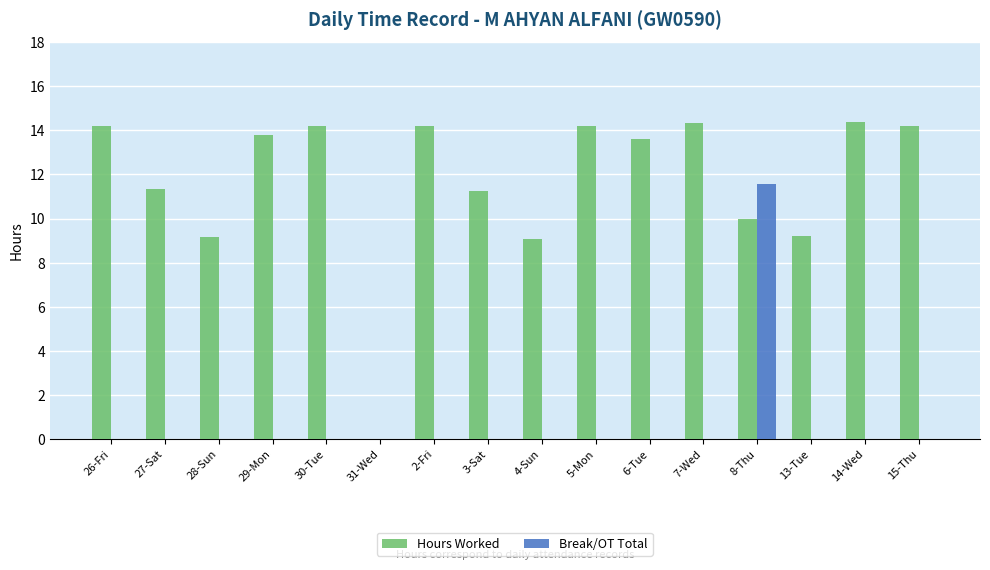

The Hours Worked series shows 16.1 at 28-Sun. True or false?

False